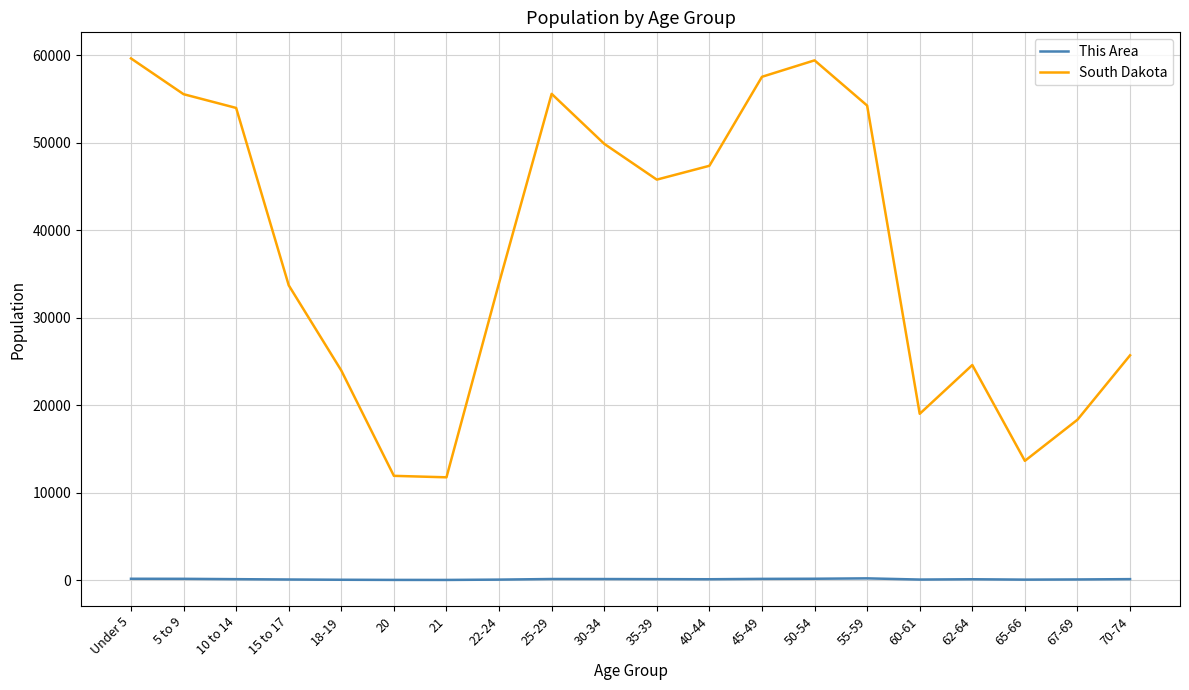

What is the total value across all series at 67-69?

18387